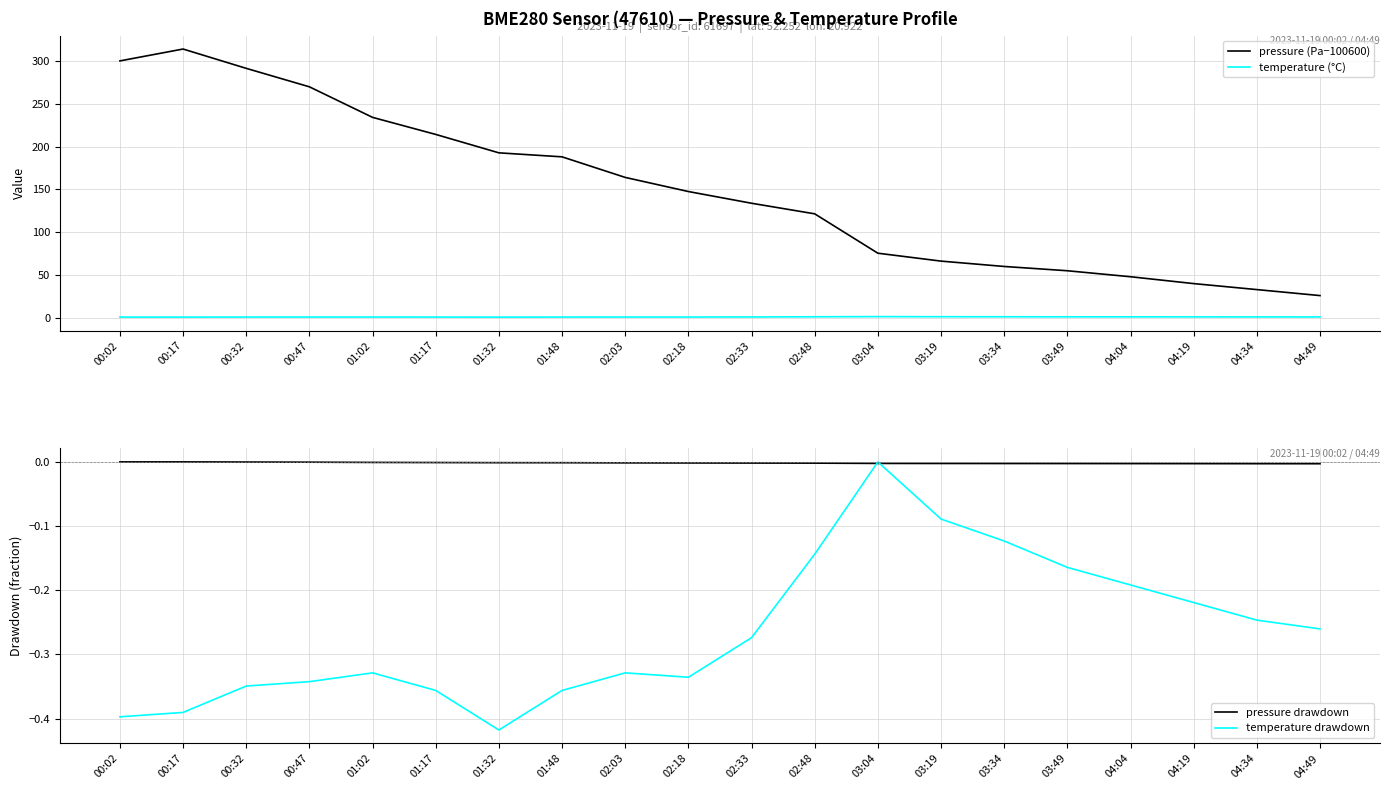

Which series has the largest total across all categories?

pressure (Pa−100600)